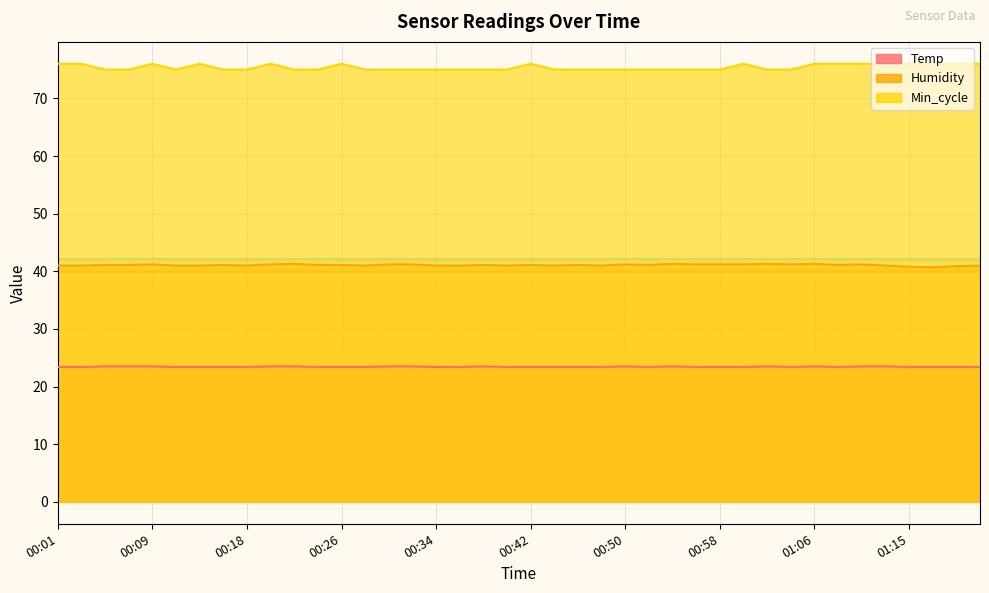

Where does the Humidity series first go above 41?

00:05